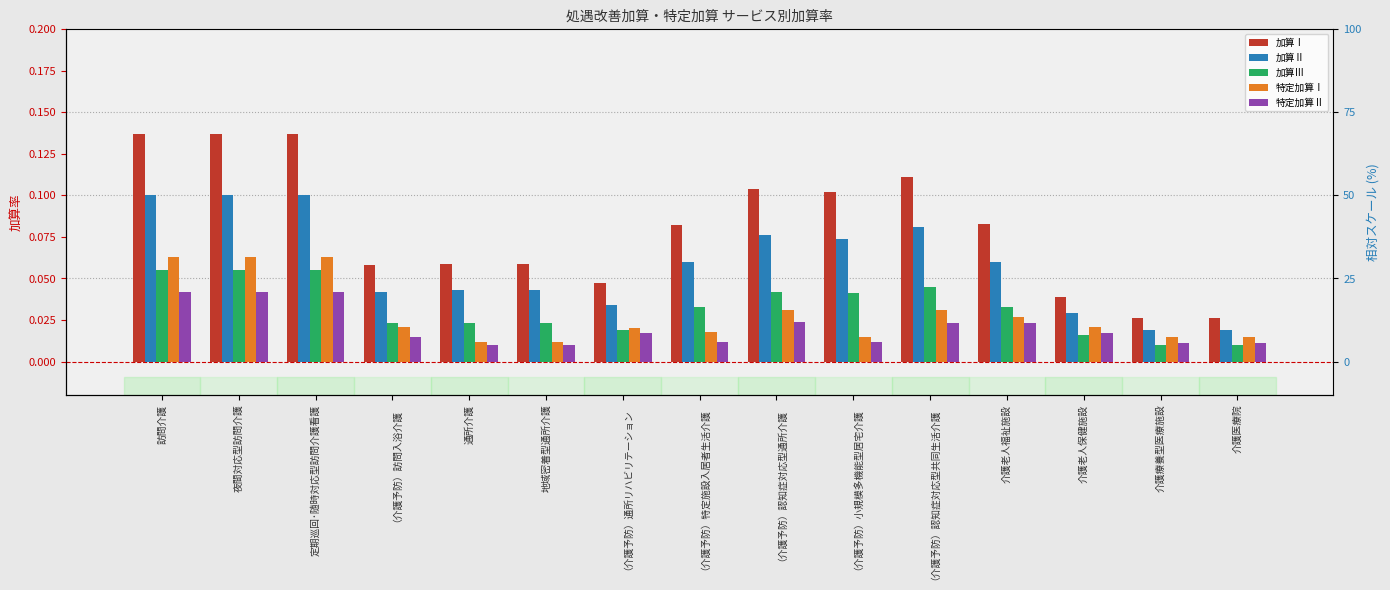

Which has a higher value, （介護予防）特定施設入居者生活介護 or （介護予防）訪問入浴介護?

（介護予防）特定施設入居者生活介護